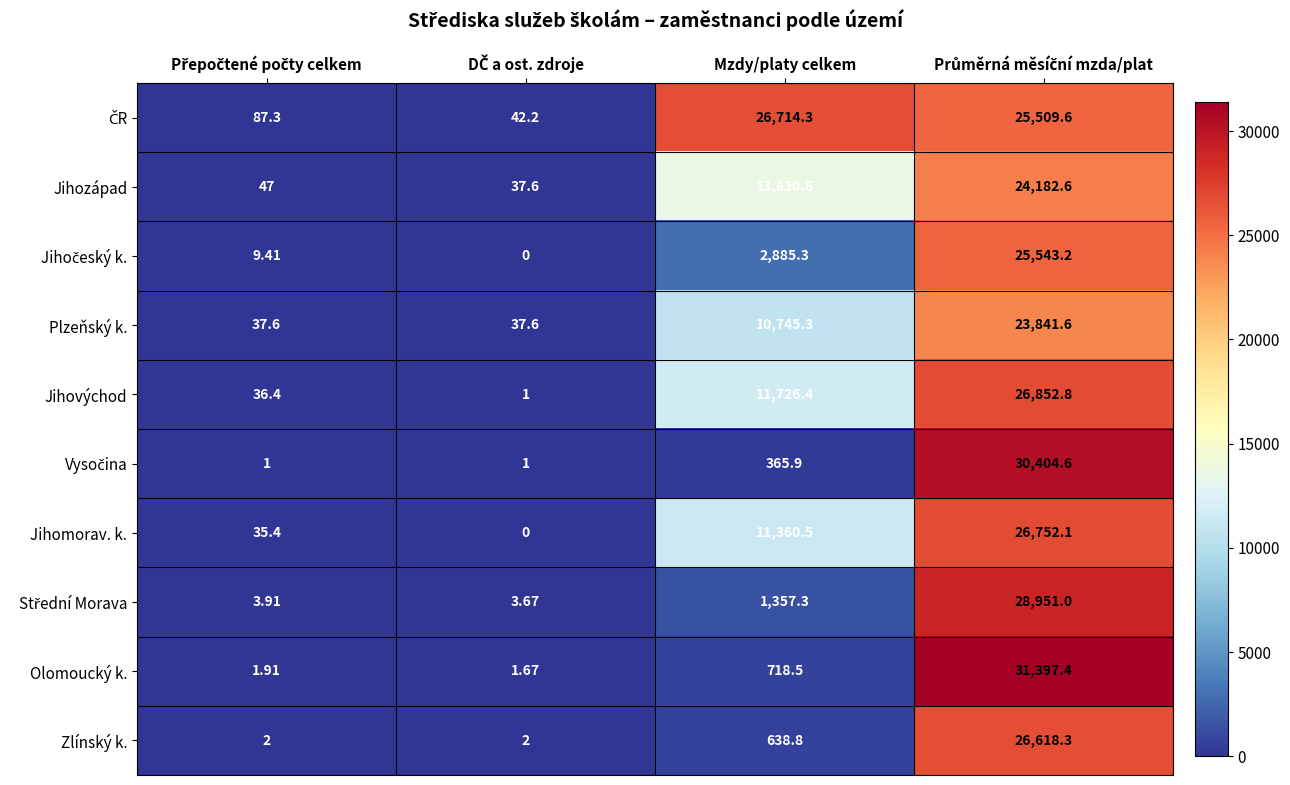

Where is Olomoucký k. nearest to the value 15699?

Mzdy/platy celkem